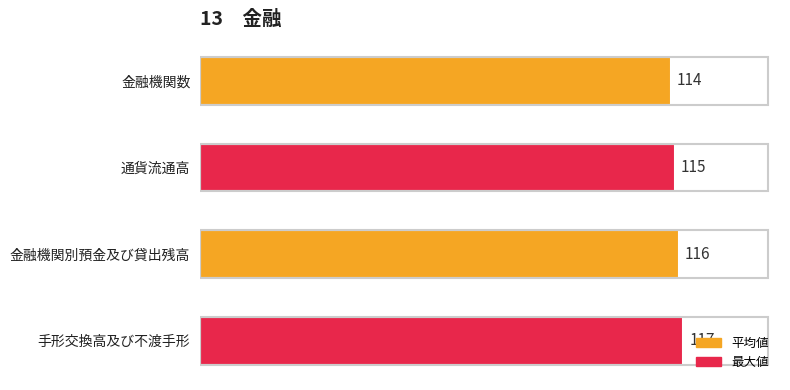

What position from the bottom is 通貨流通高?

3